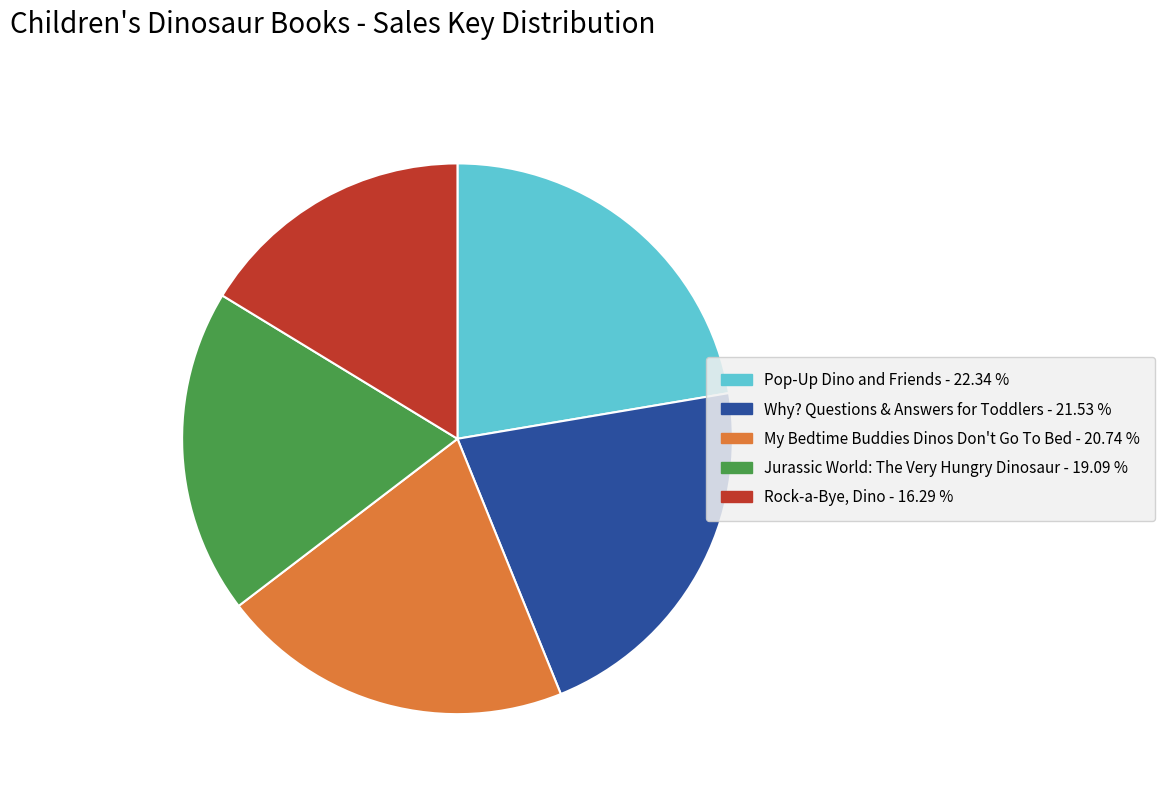

What is the largest slice in the pie chart?

Pop-Up Dino and Friends